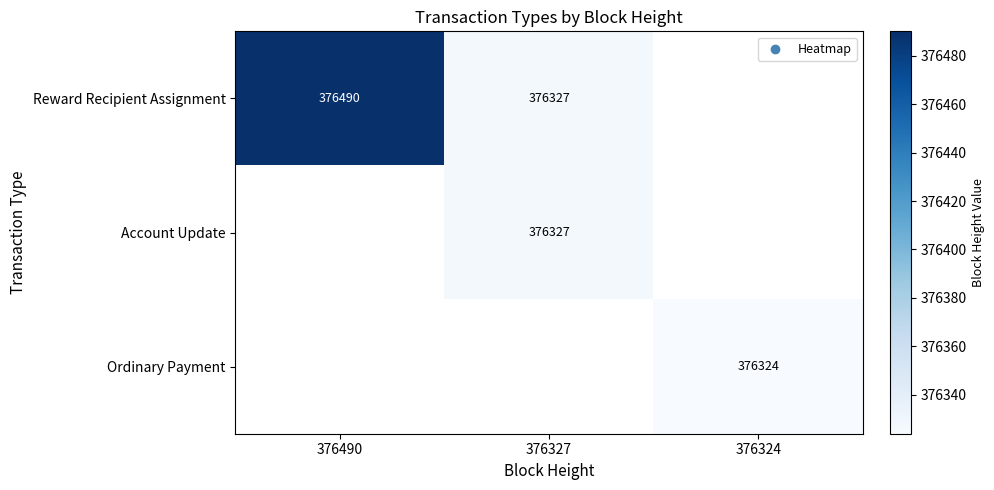

At how many categories does at least one series exceed 376421?

1